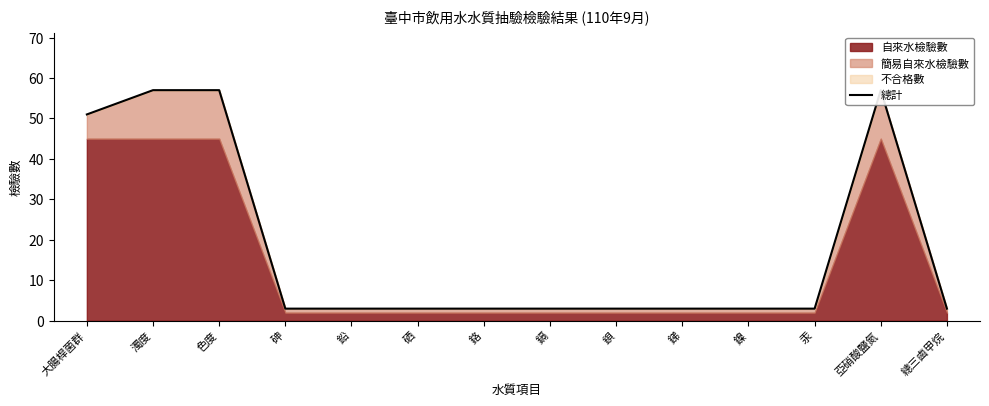

Between 色度 and 硒, which is larger?

色度